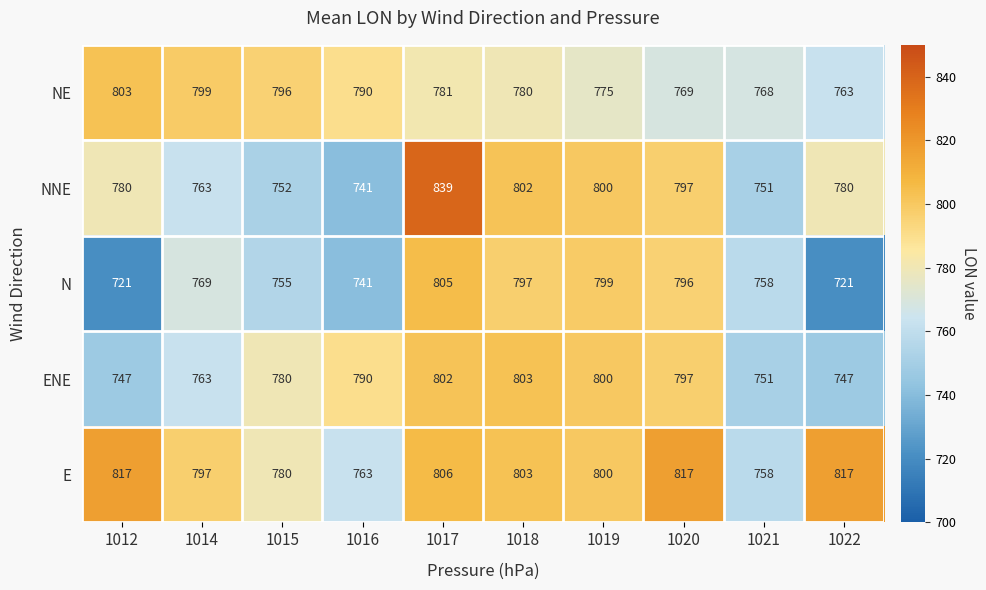

True or false: NE has a value of 1078 at 1015.

False